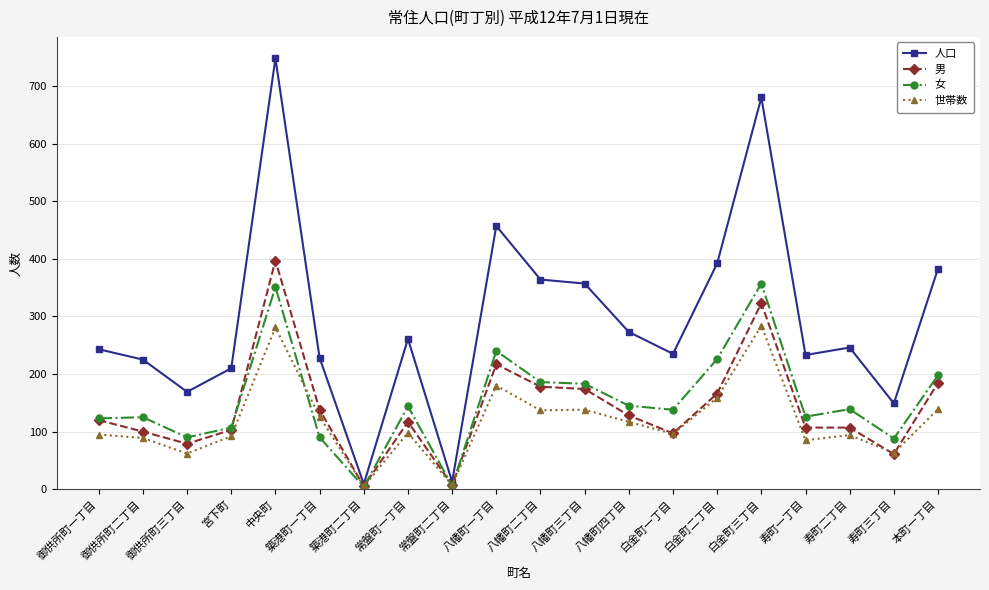

Is the value of 世帯数 at 白金町三丁目 greater than the value of 女 at 白金町二丁目?

Yes